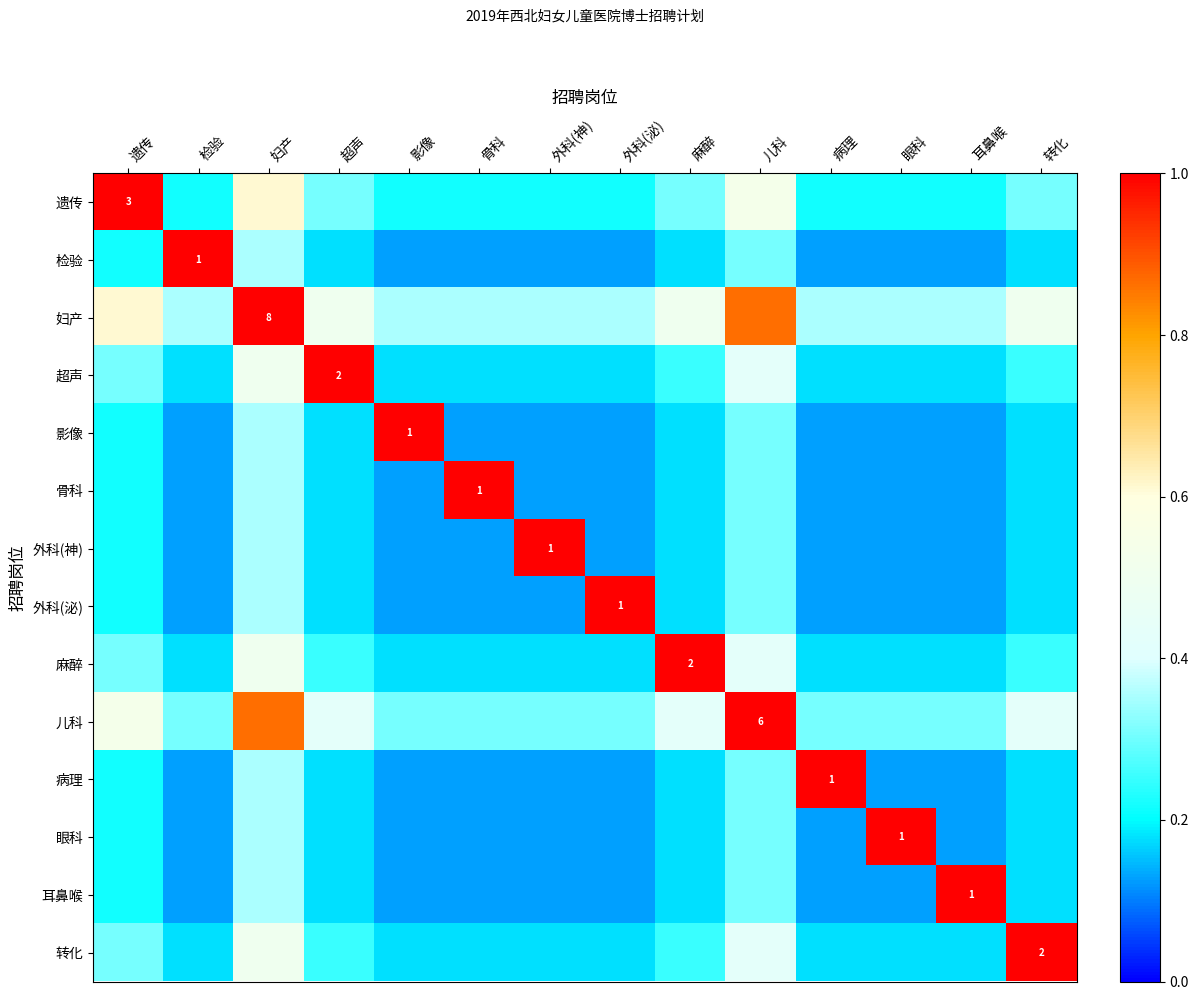

Which category has the lowest value in the 外科(神) series?

检验